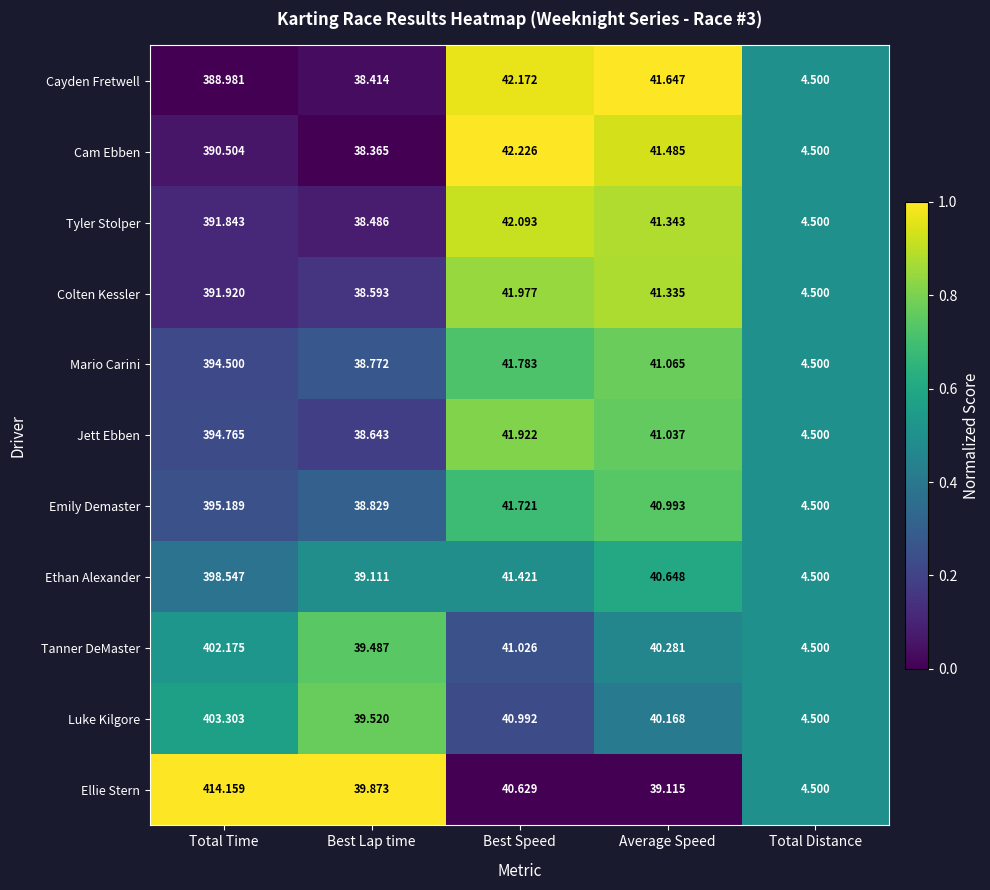

List the series in order of their peak value, lowest first.

Cayden Fretwell, Cam Ebben, Tyler Stolper, Colten Kessler, Mario Carini, Jett Ebben, Emily Demaster, Ethan Alexander, Tanner DeMaster, Luke Kilgore, Ellie Stern